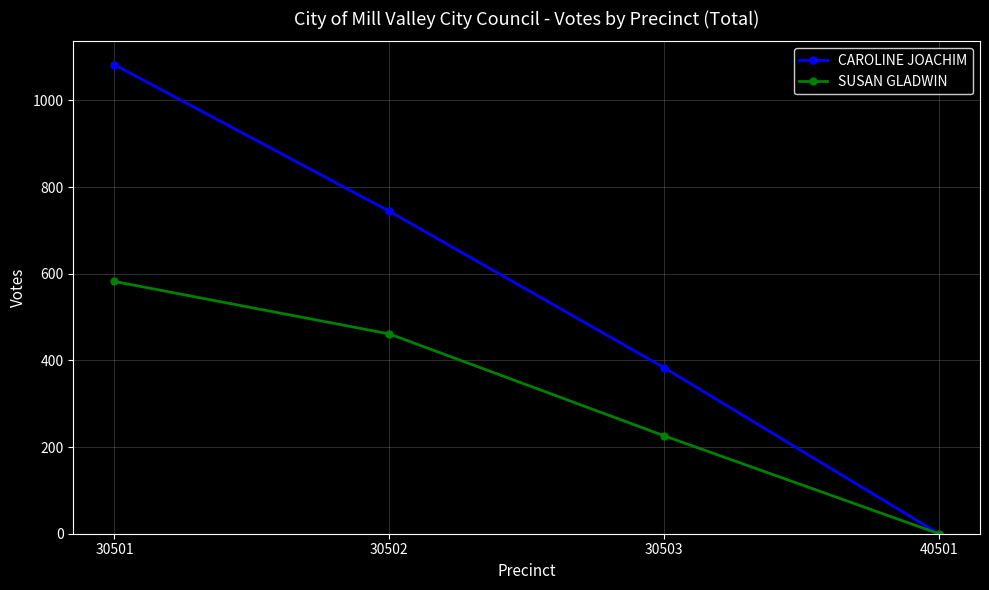

What are all the series names shown in the legend?

CAROLINE JOACHIM, SUSAN GLADWIN